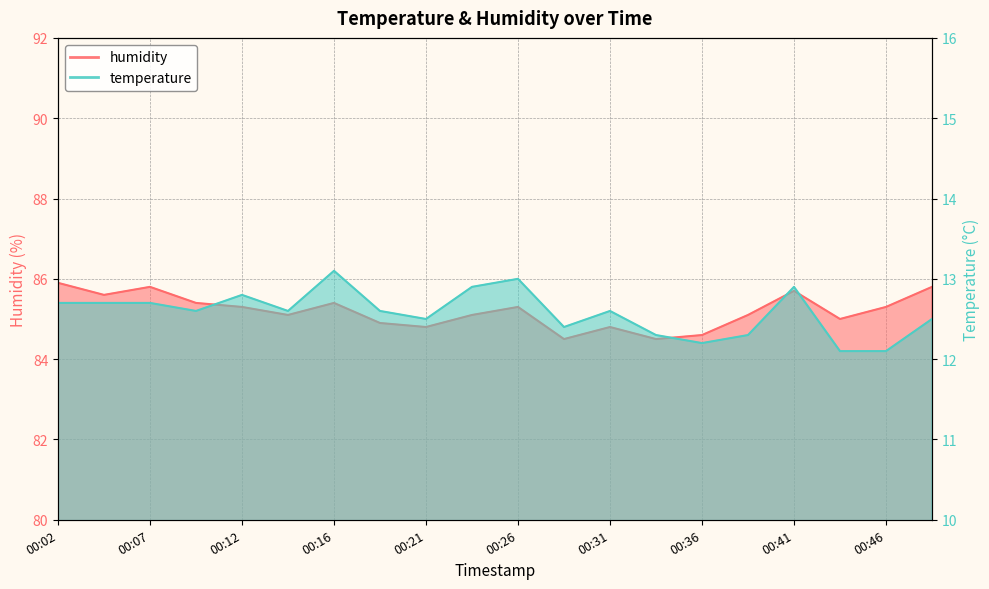

Count the number of data series in this chart.

2